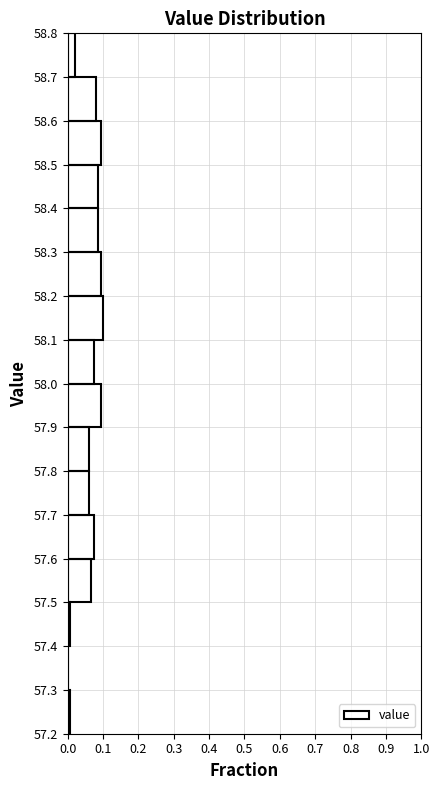

How long is the bar that spans 58.4 to 58.5 on the y-axis? The values are not printed on the chart, so give them approximately, as read against the axis.

0.09